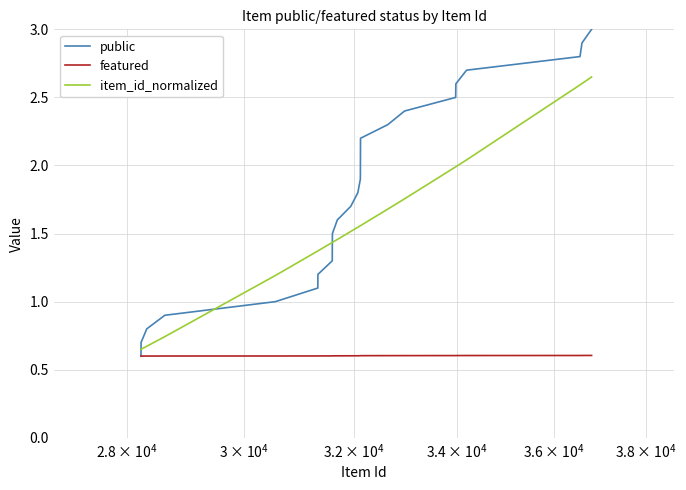

List the series in order of their peak value, lowest first.

featured, item_id_normalized, public